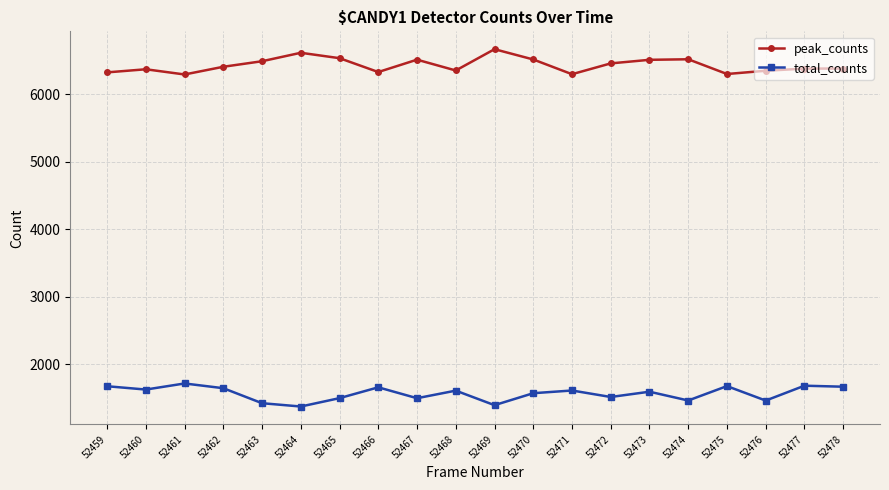

What is the minimum value for total_counts?

1378